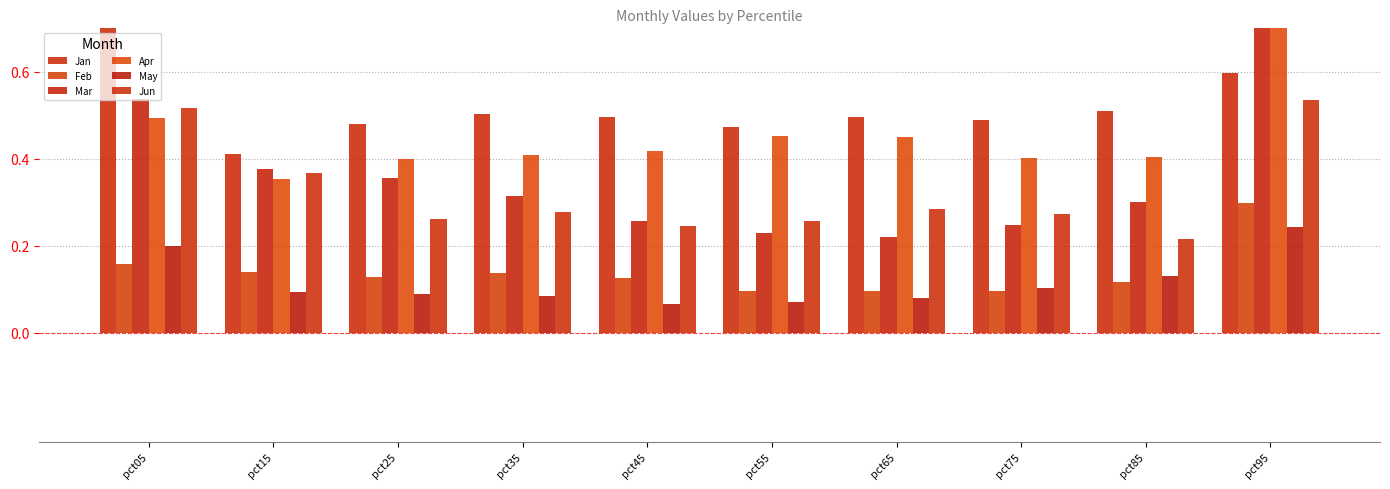

At how many categories does at least one series exceed 0?

10